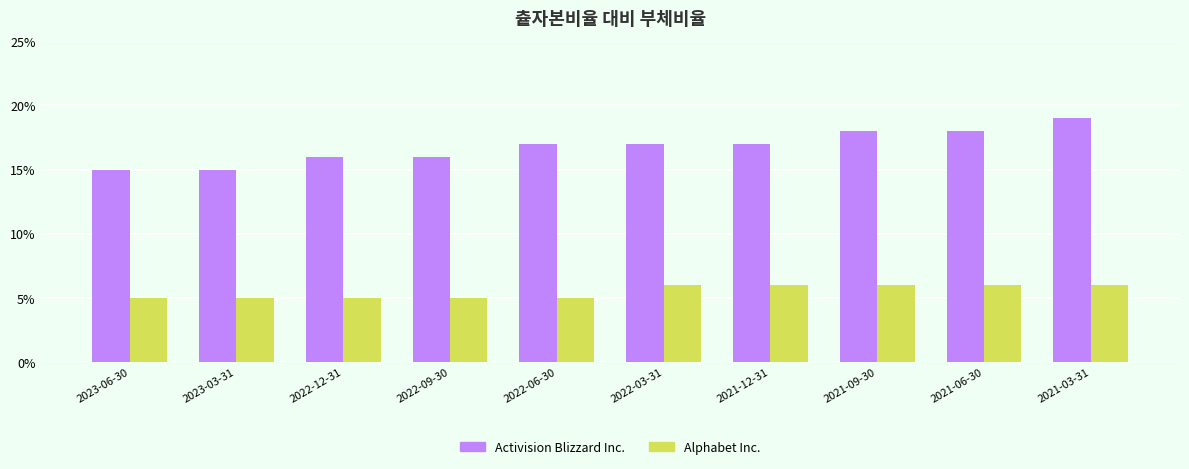

True or false: Alphabet Inc. has a value of 0.0 at 2022-12-31.

False